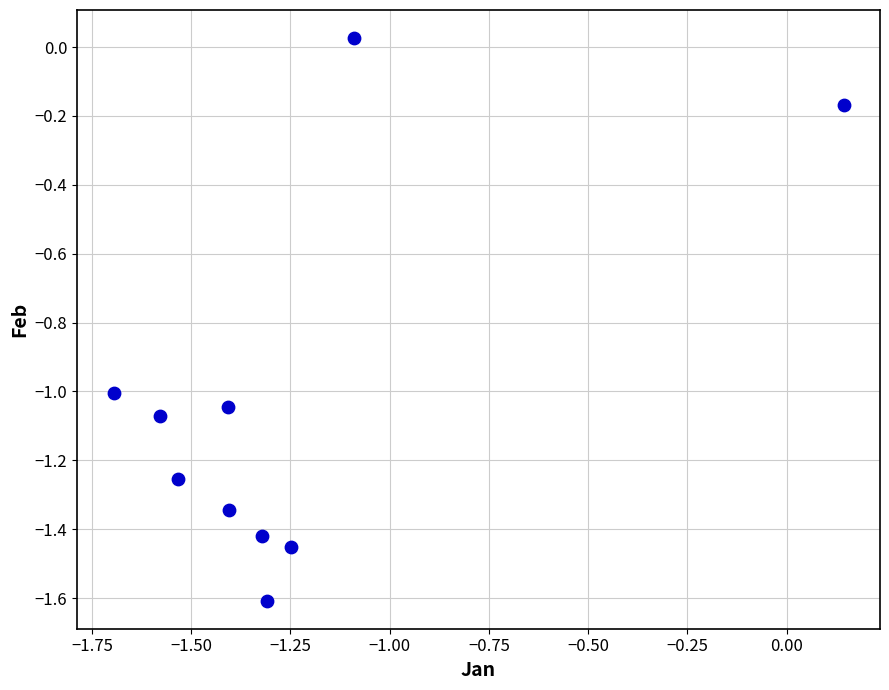

What is the range of Y values (max minus min)?

1.6